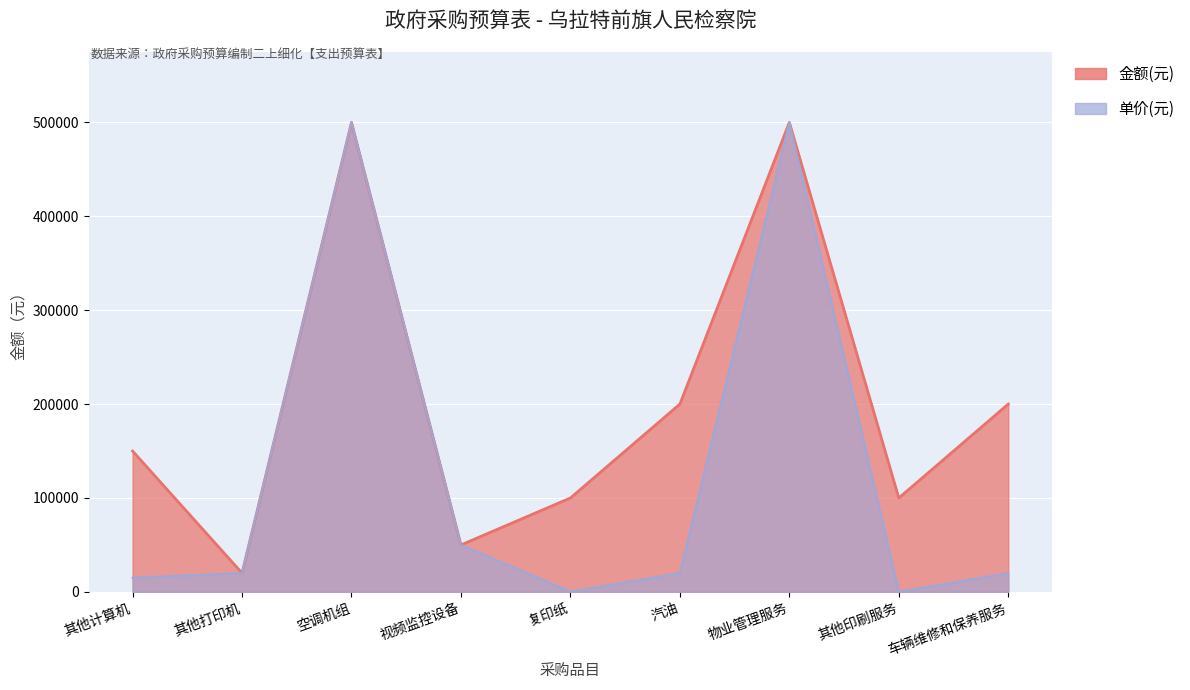

True or false: 单价(元) and 金额(元) intersect in this chart.

False